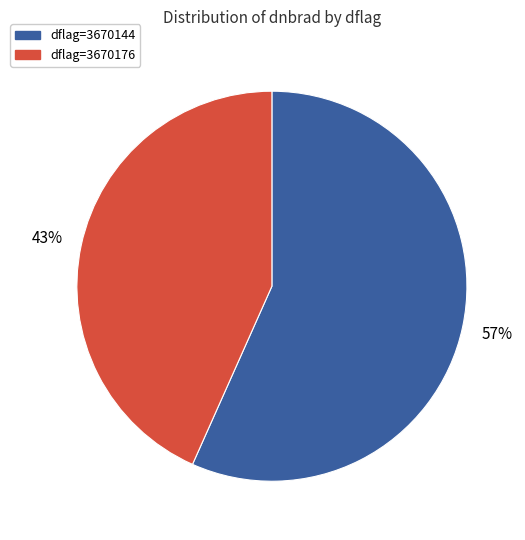

True or false: dflag=3670176 accounts for 43% of the total.

True